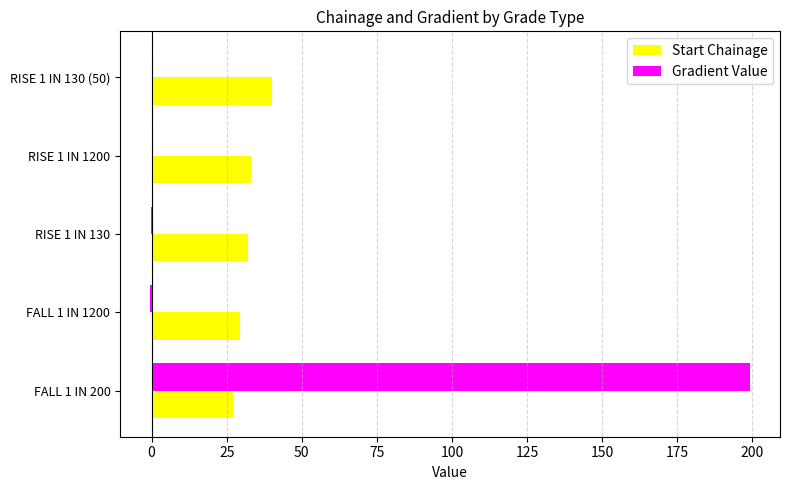

What is the maximum value for Start Chainage?

40.0